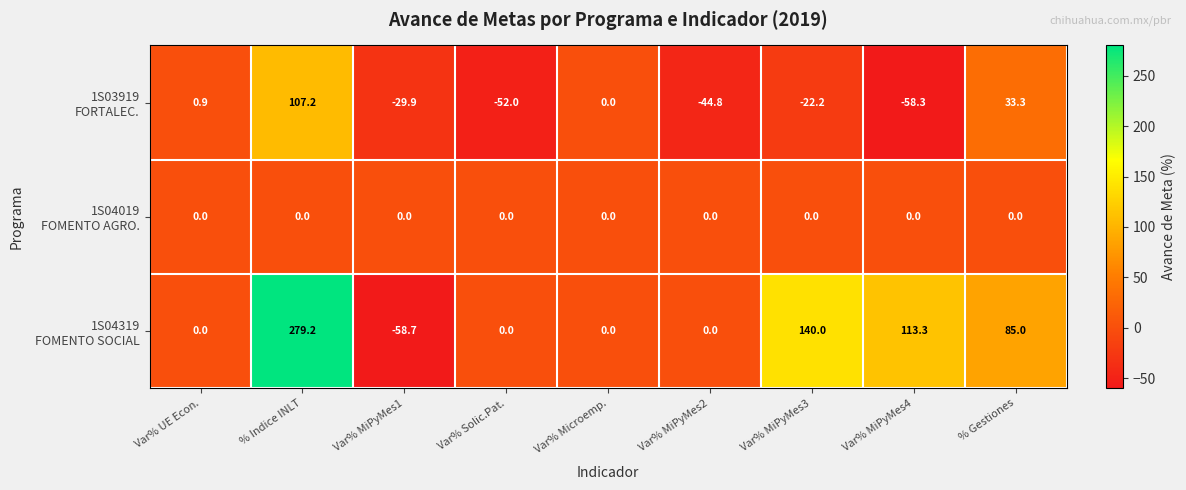

What is the total value across all series at Var% MiPyMes3?

117.8